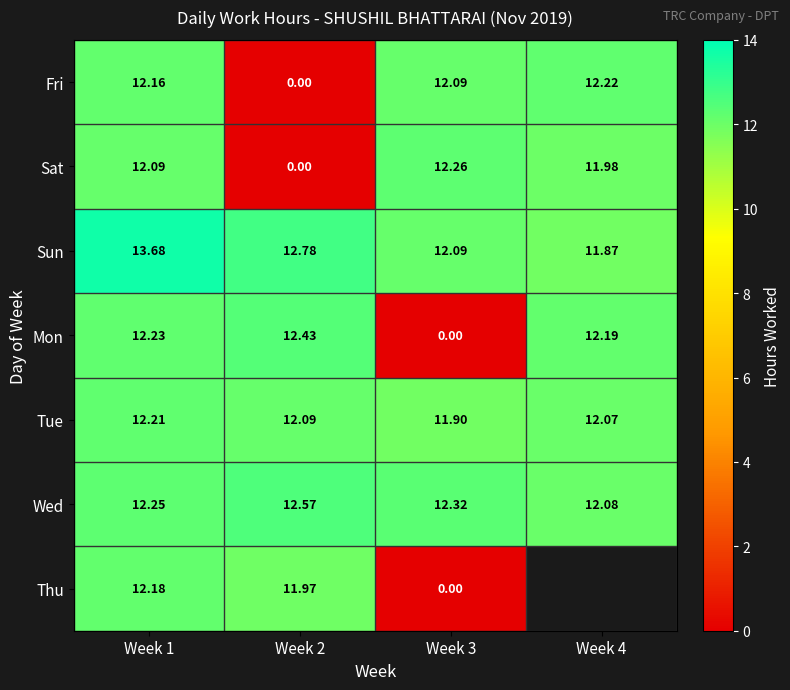

The value of Sun at Week 3 is 12.1. True or false?

True